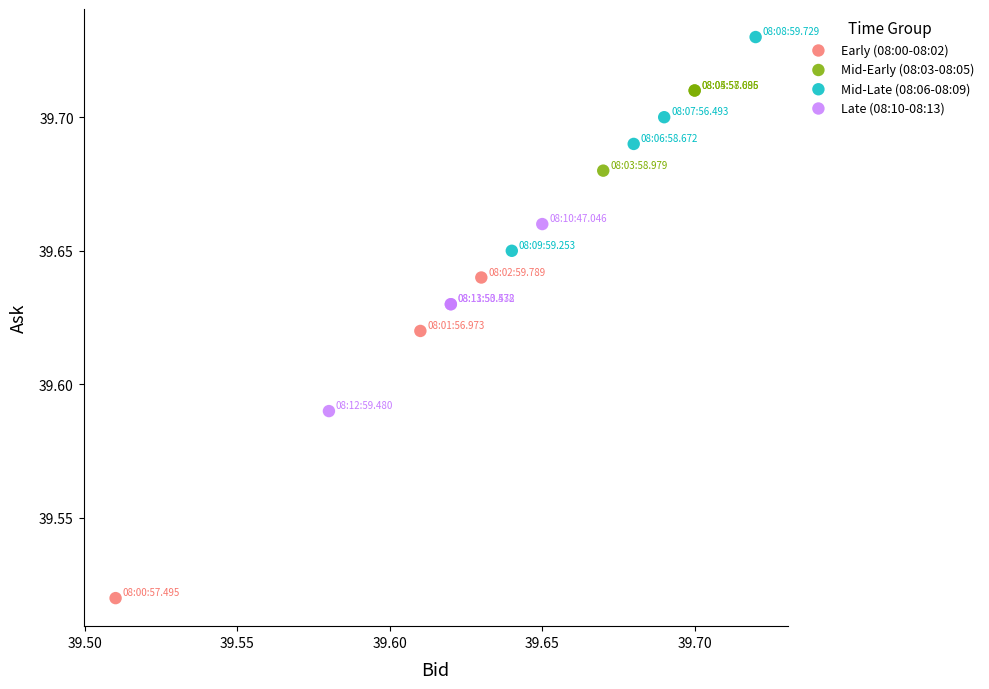

Which series has the largest Y range (max minus min)?

Early (08:00-08:02)